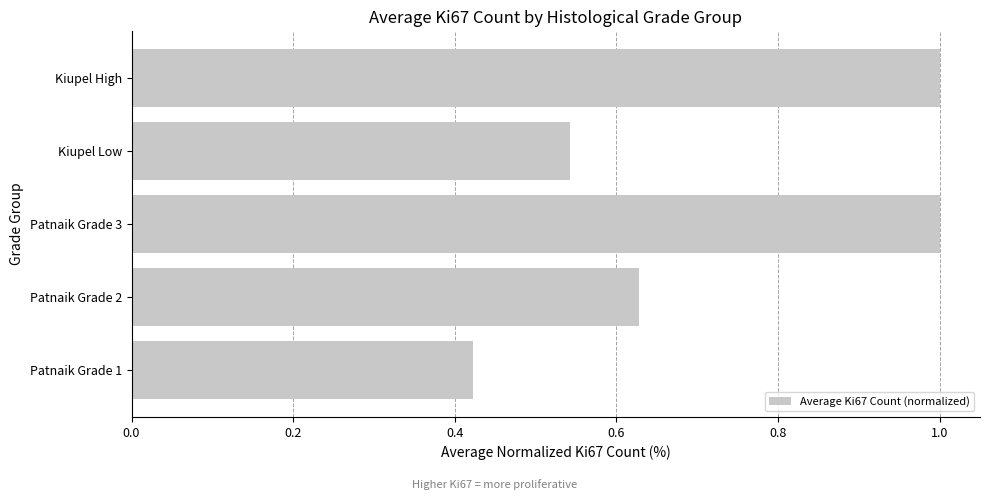

What is the sum of all values?

3.6